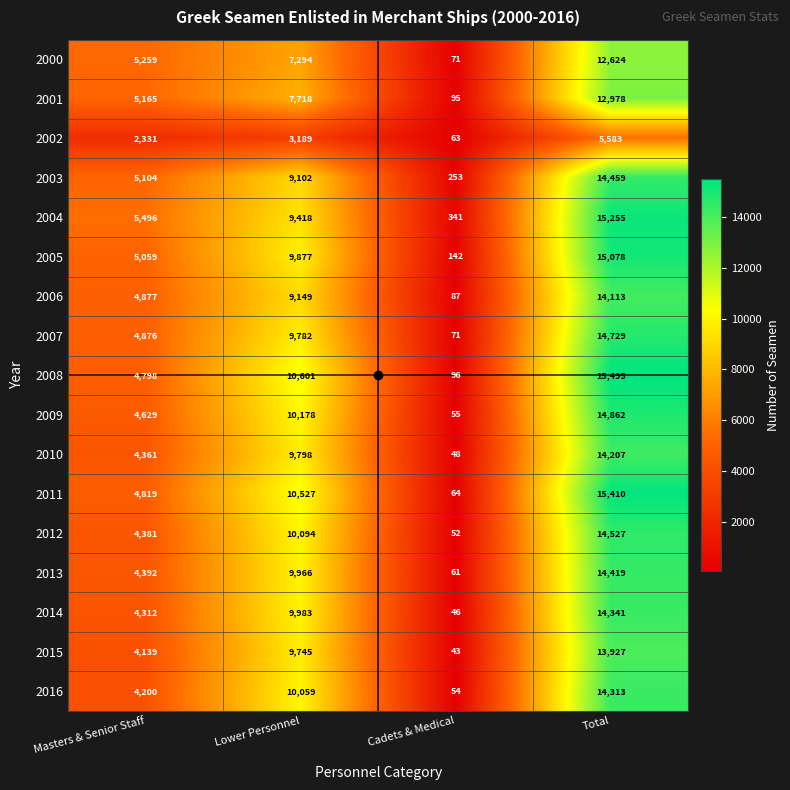

Which series has the largest total across all categories?

2008